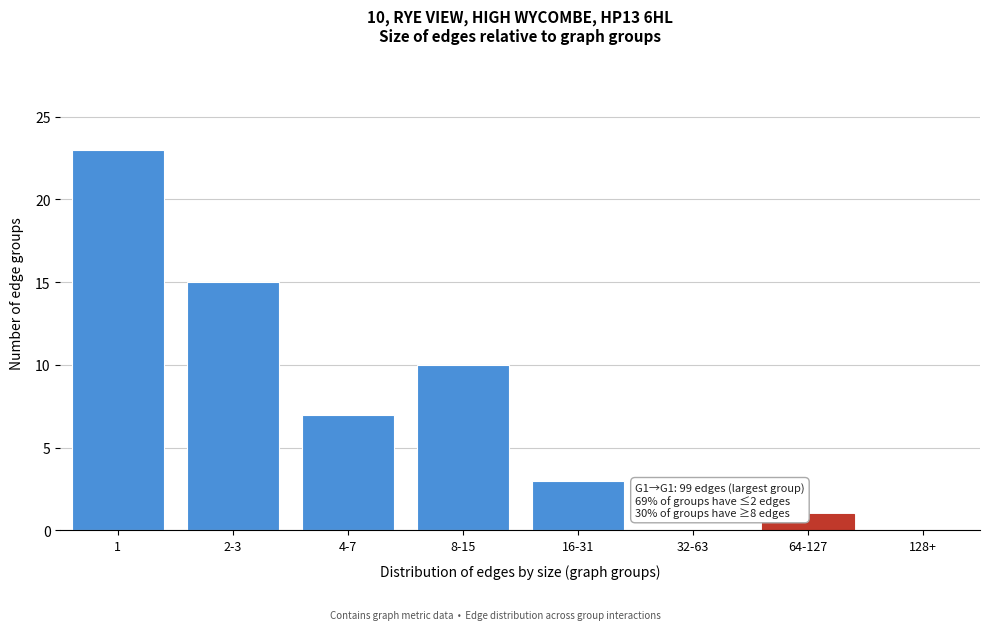

Reading left to right, transcribe all the data shown in this chart.

1=23	2-3=15	4-7=7	8-15=10	16-31=3	32-63=0	64-127=1	128+=0